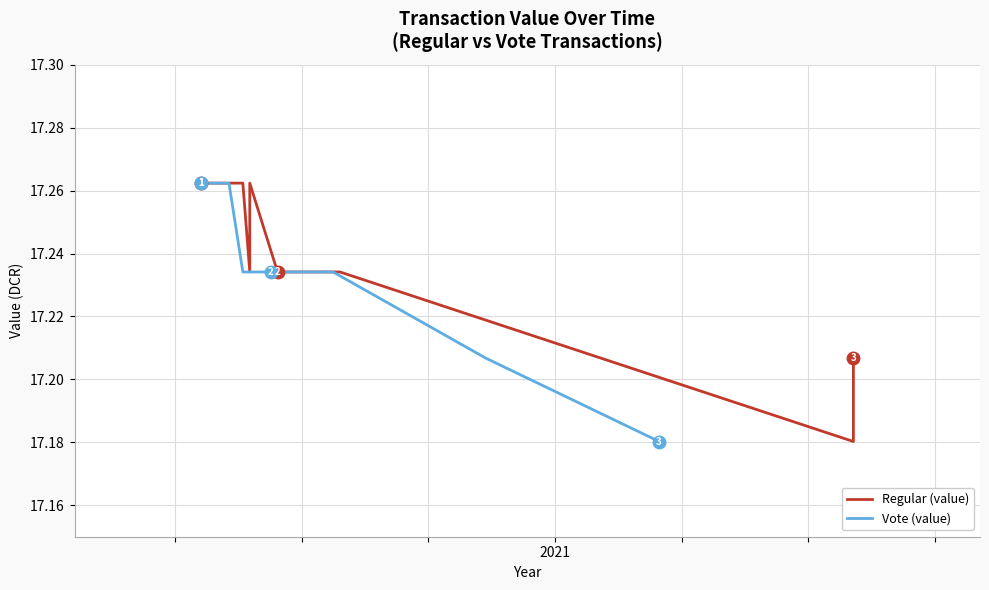

At how many categories does at least one series exceed 17?

14